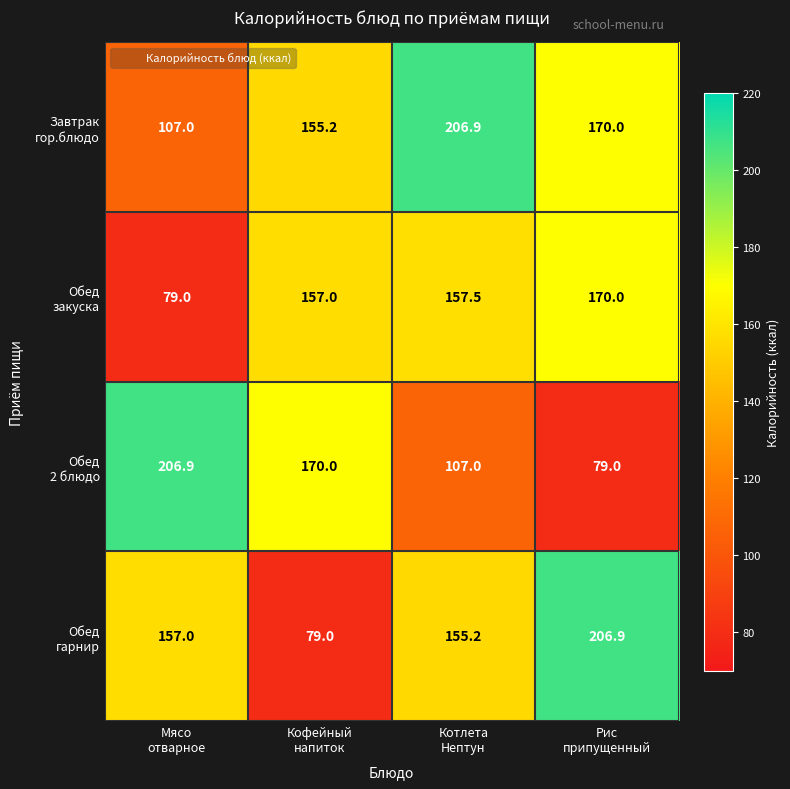

What is the spread (max minus min) of values at Мясо
отварное?

127.9